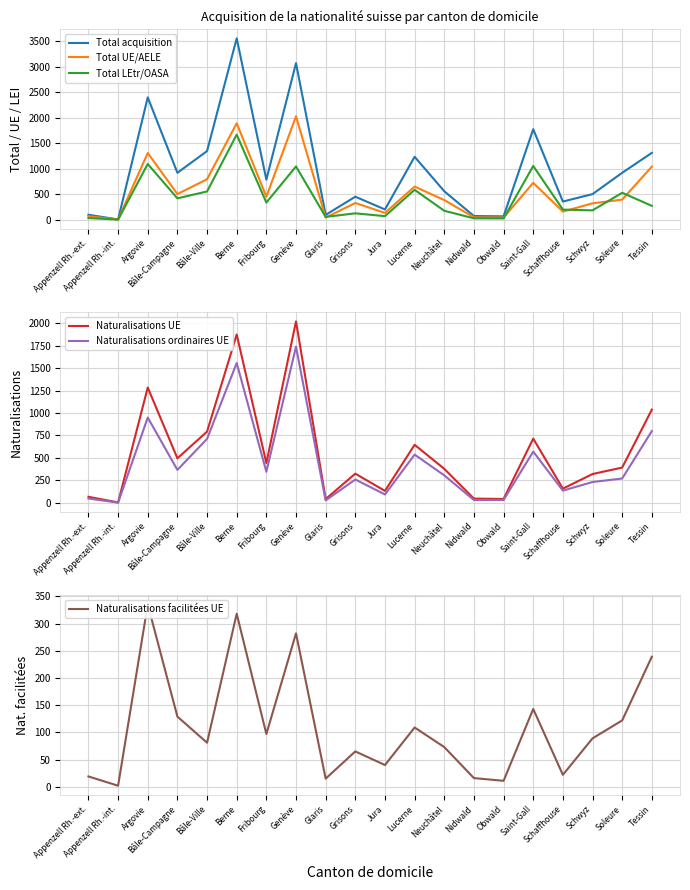

Read the Naturalisations ordinaires UE value at Neuchâtel, to the nearest 10.

300